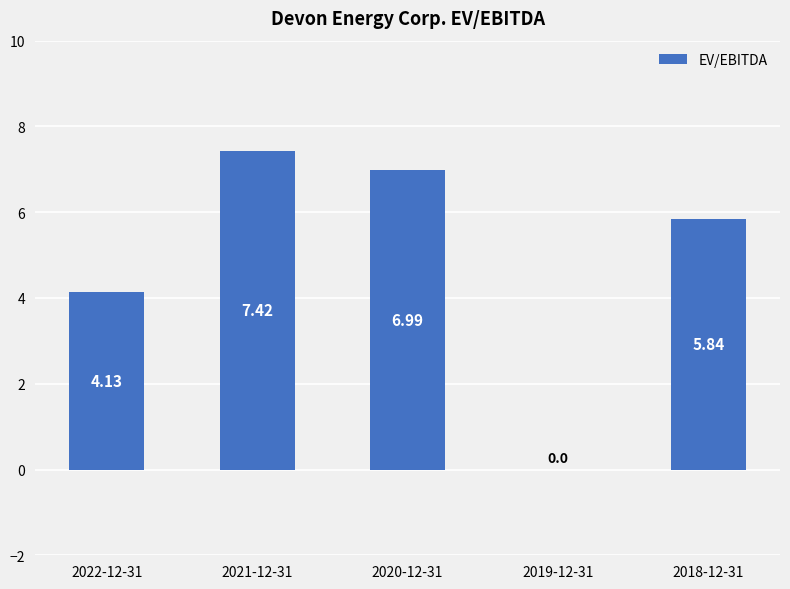

What is the sum of all values?

24.4